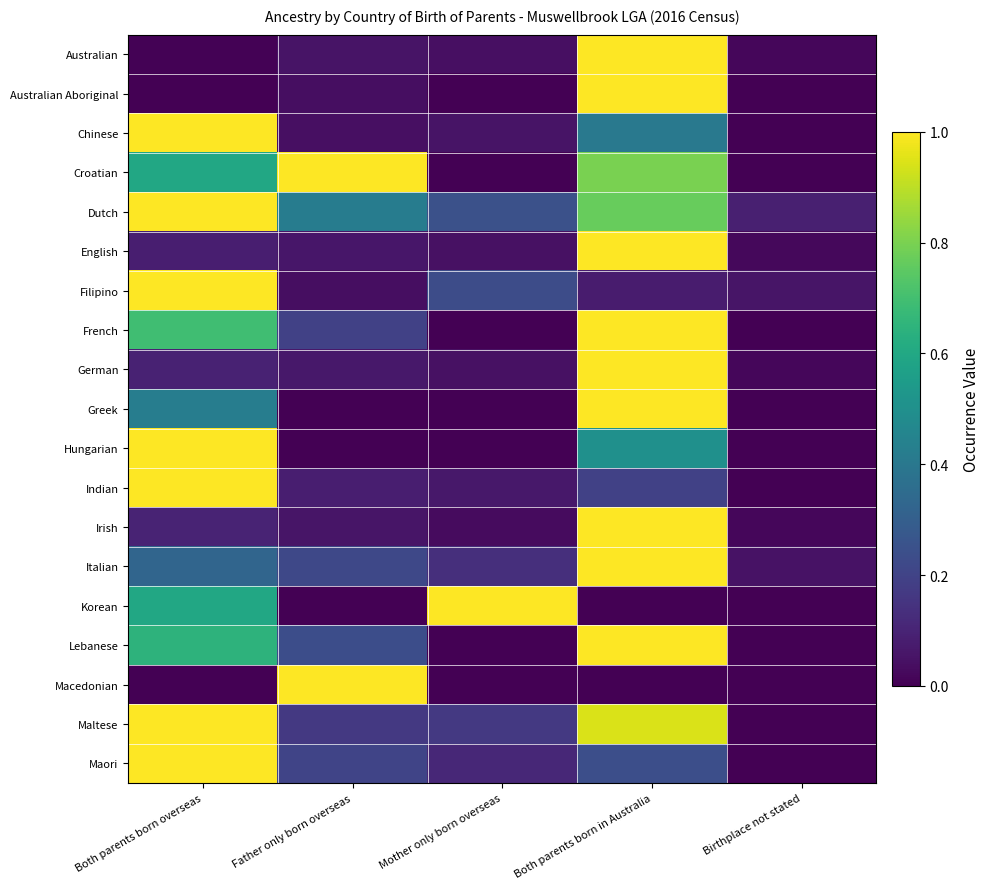

List the series in order of their peak value, lowest first.

Australian, Australian Aboriginal, Chinese, Croatian, Dutch, English, Filipino, French, German, Greek, Hungarian, Indian, Irish, Italian, Korean, Lebanese, Macedonian, Maltese, Maori